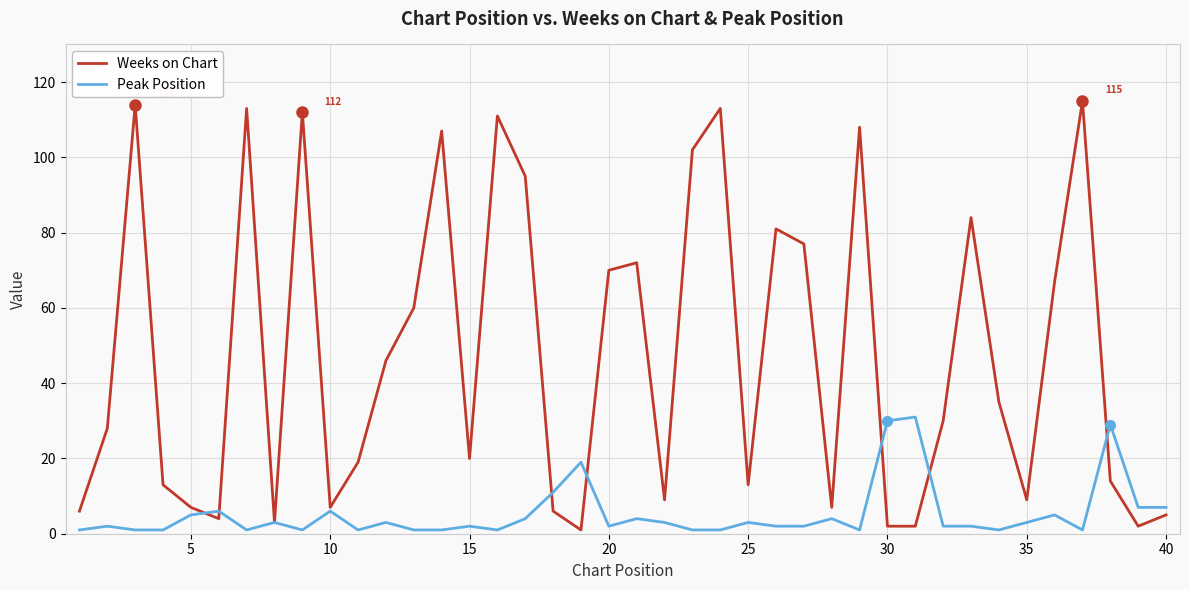

Which series has the largest total across all categories?

Weeks on Chart